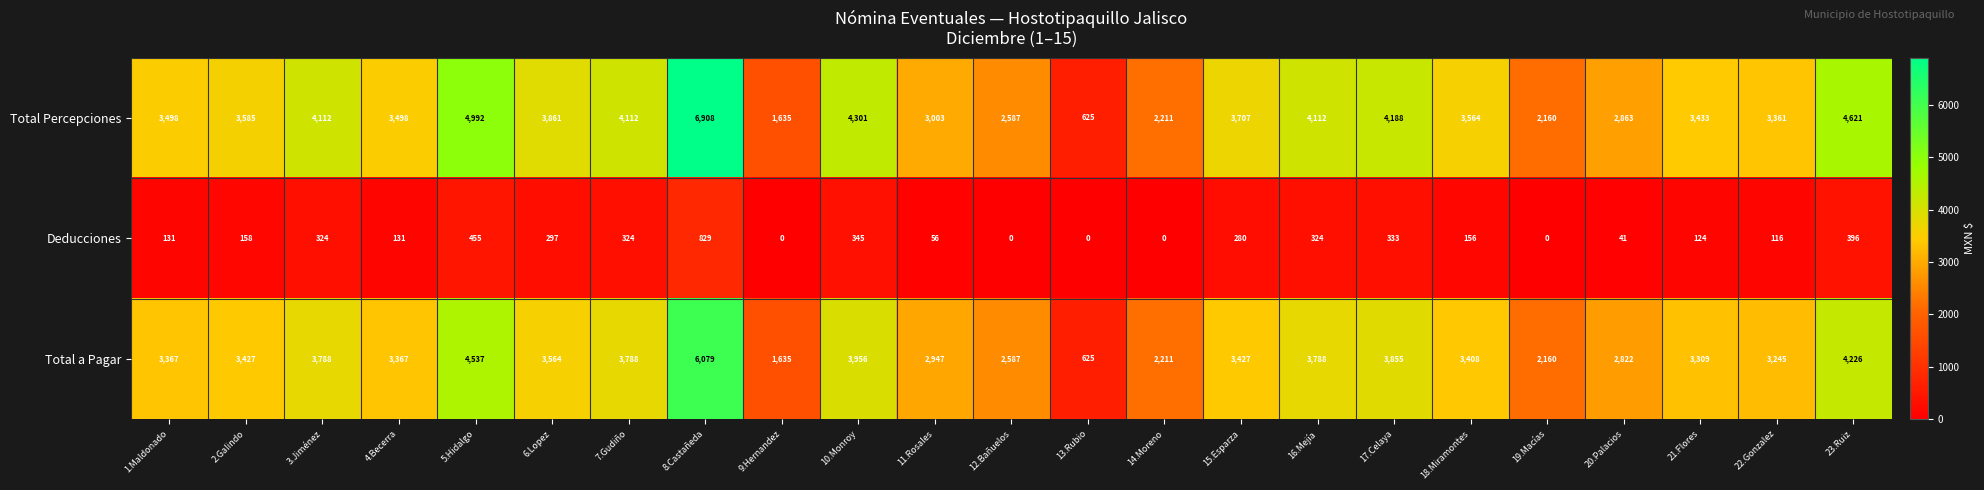

What is the average value of the Total a Pagar series?

3309